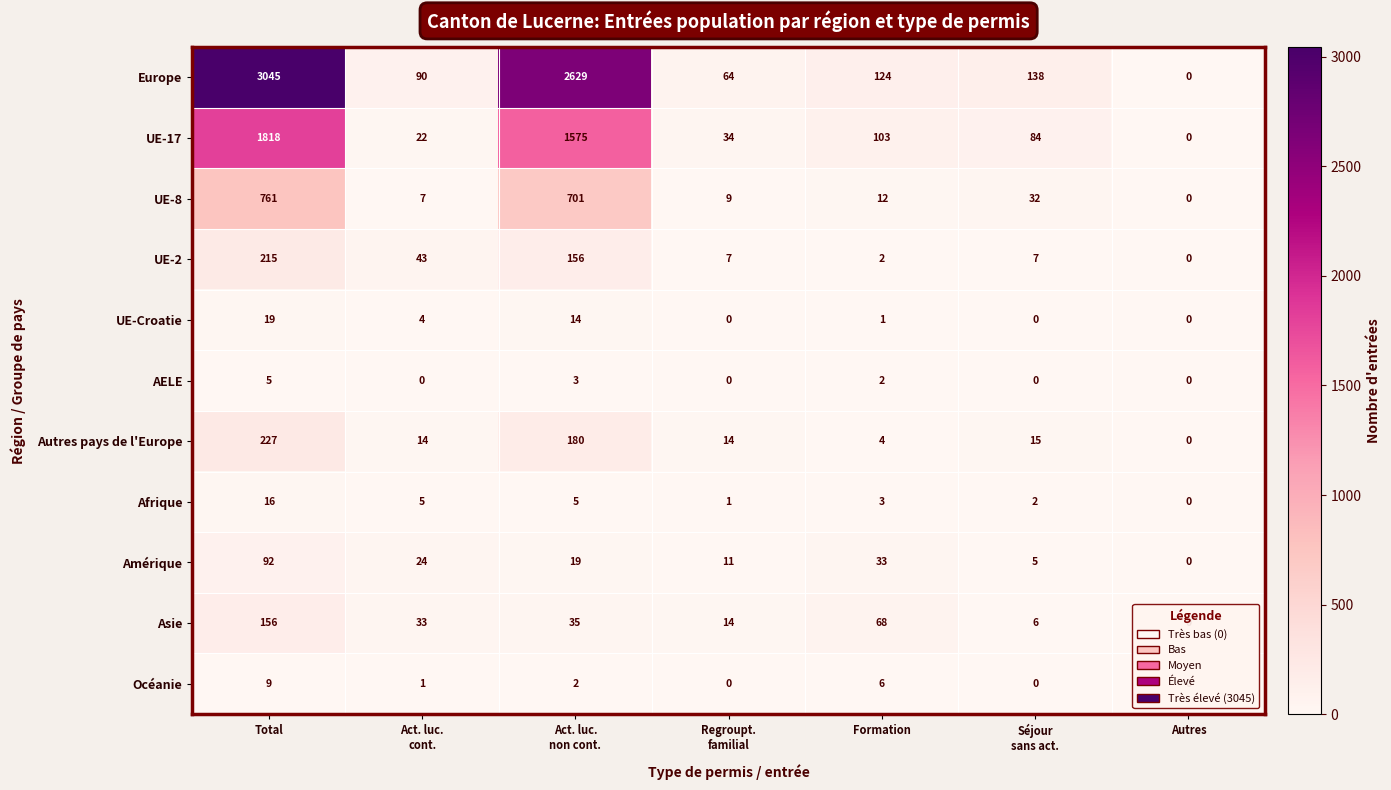

Which series has the widest spread of values?

Europe